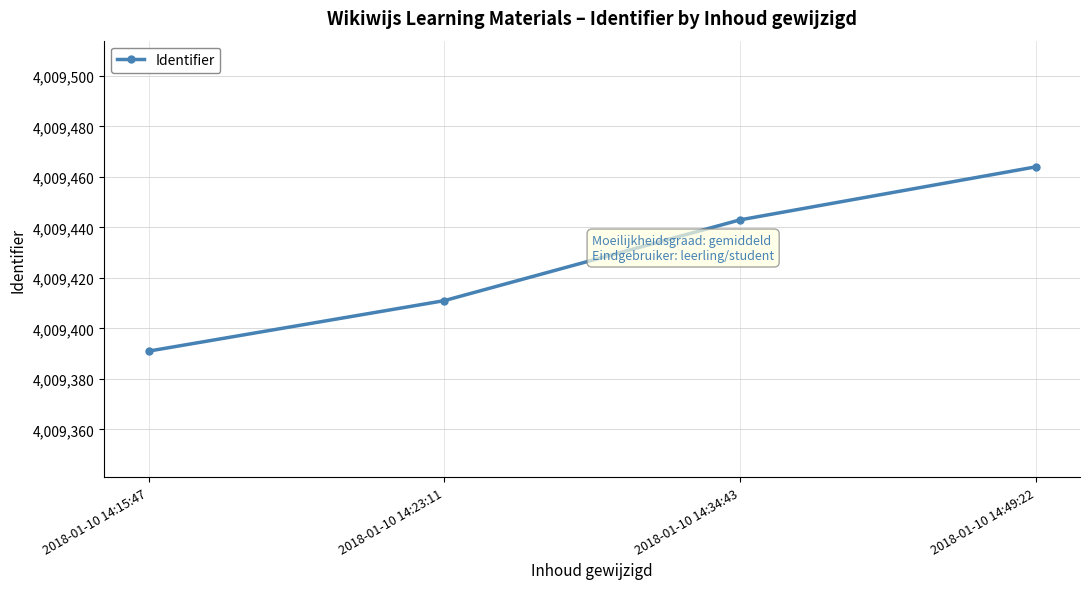

What position from the right is 2018-01-10 14:34:43?

2